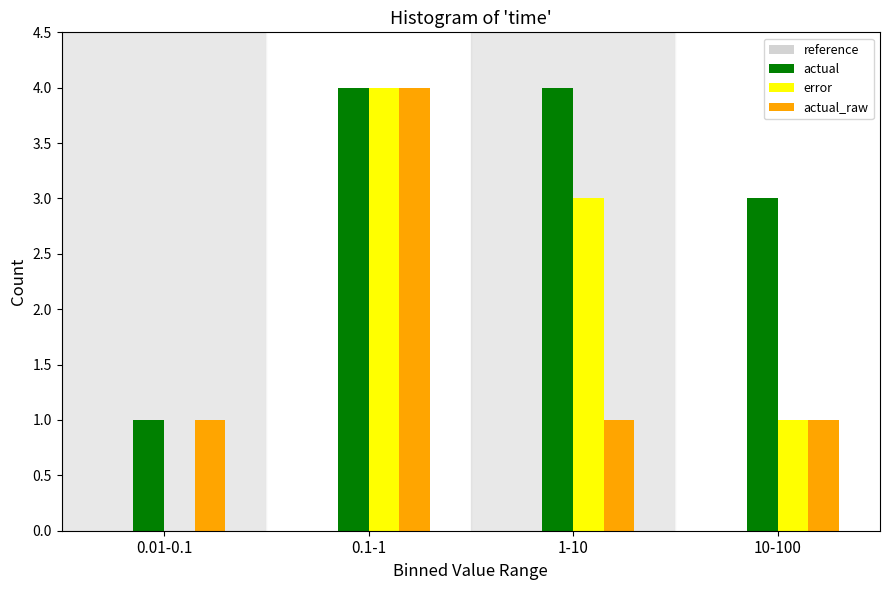

Reading left to right, what are all the values shown in this chart?

actual: 0.01-0.1=1	0.1-1=4	1-10=4	10-100=3
error: 0.01-0.1=0	0.1-1=4	1-10=3	10-100=1
actual_raw: 0.01-0.1=1	0.1-1=4	1-10=1	10-100=1